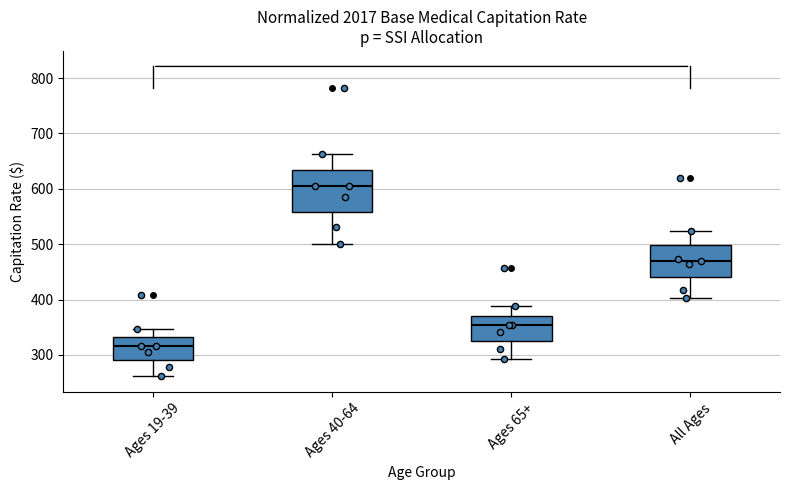

Reading left to right, read every box against the y-axis: the position of its median line, the range the box covers, and the ends of its whiskers. The values are not printed on the chart, so give them approximately, as read against the axis.

Ages 19-39: median 320, box 290 to 330, whiskers 260 to 350
Ages 40-64: median 610, box 560 to 630, whiskers 500 to 660
Ages 65+: median 350, box 330 to 370, whiskers 290 to 390
All Ages: median 470, box 440 to 500, whiskers 400 to 520